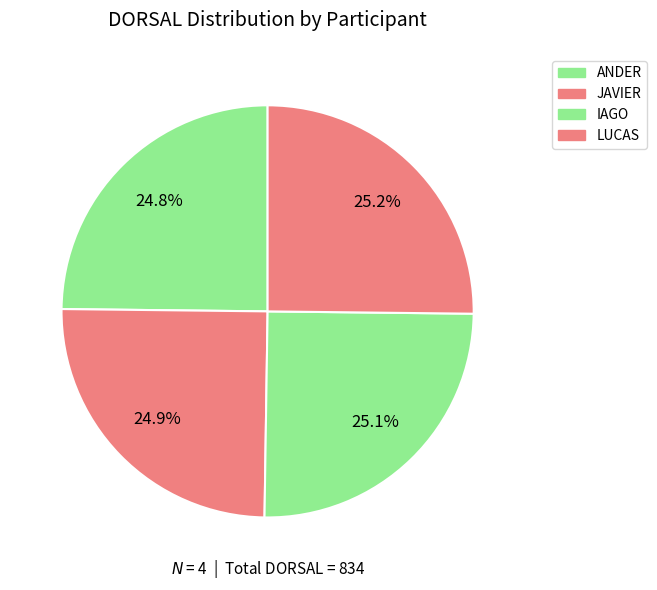

To the nearest percent, what percentage of the pie is JAVIER?

25%